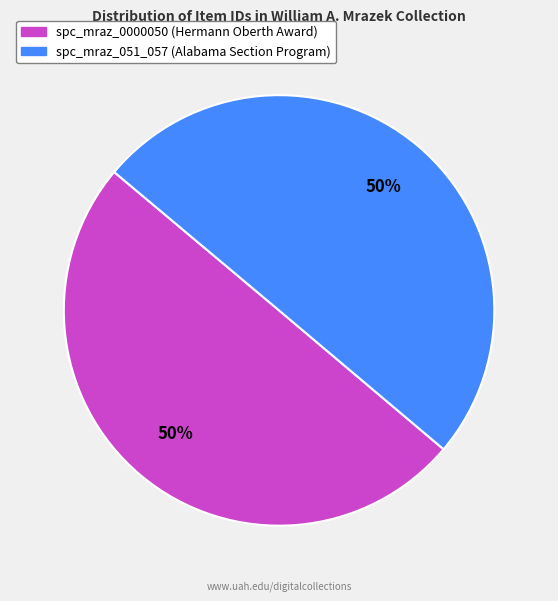

To the nearest percent, what percentage of the pie is spc_mraz_0000050 (Hermann Oberth Award)?

50%